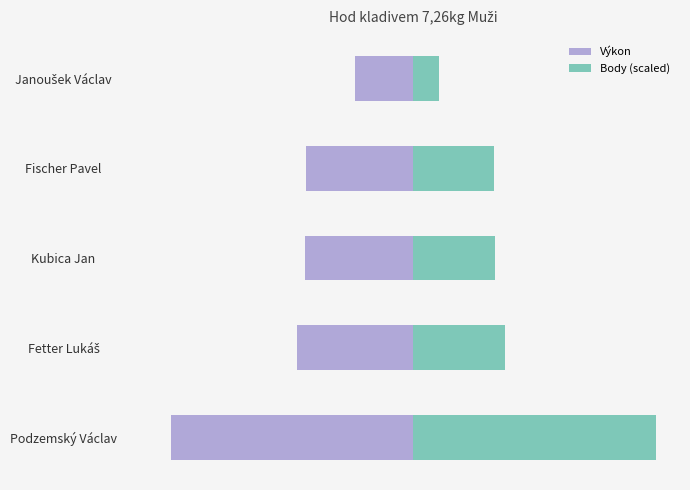

List the labels in order of Výkon value, smallest first.

Podzemský Václav, Fetter Lukáš, Kubica Jan, Fischer Pavel, Janoušek Václav